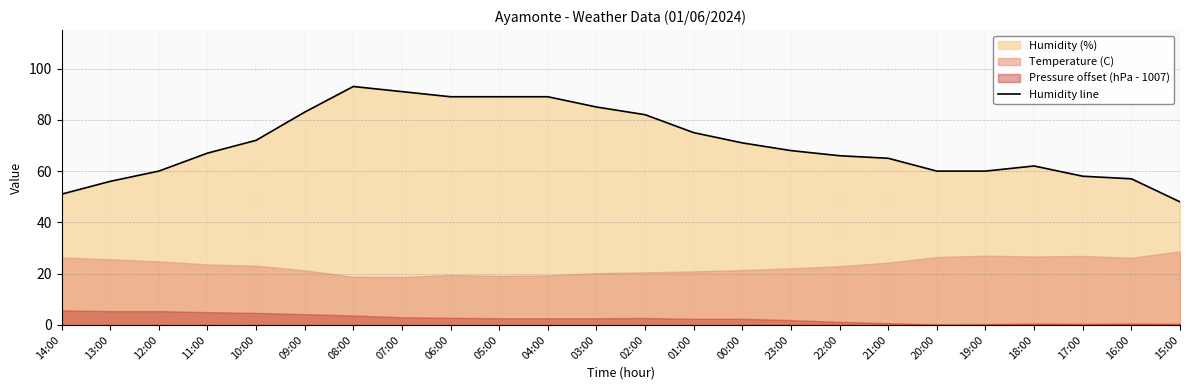

What is the greatest value displayed?

93